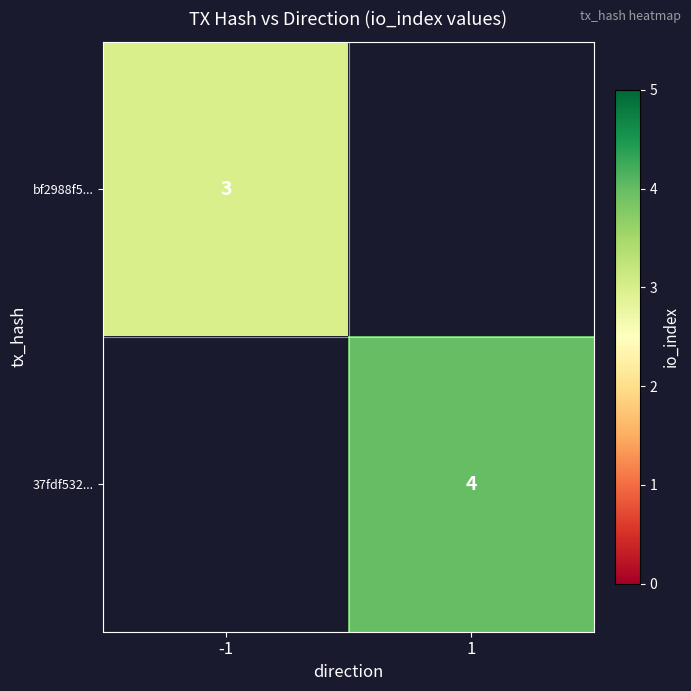

Is it true that 37fdf532... equals 7 at 1?

False